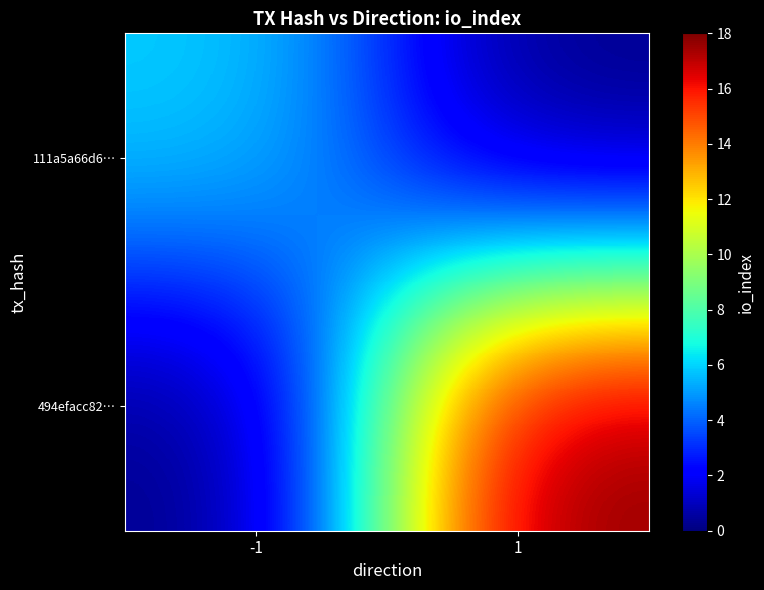

What is the total value across all series at 1?

18